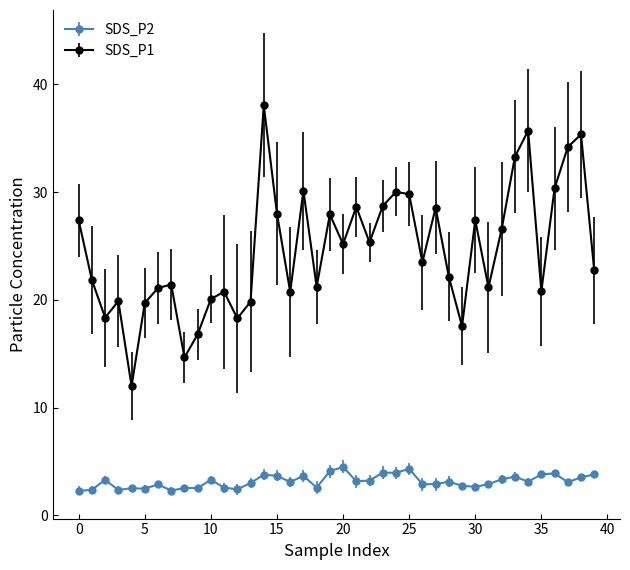

True or false: SDS_P1 and SDS_P2 intersect in this chart.

False